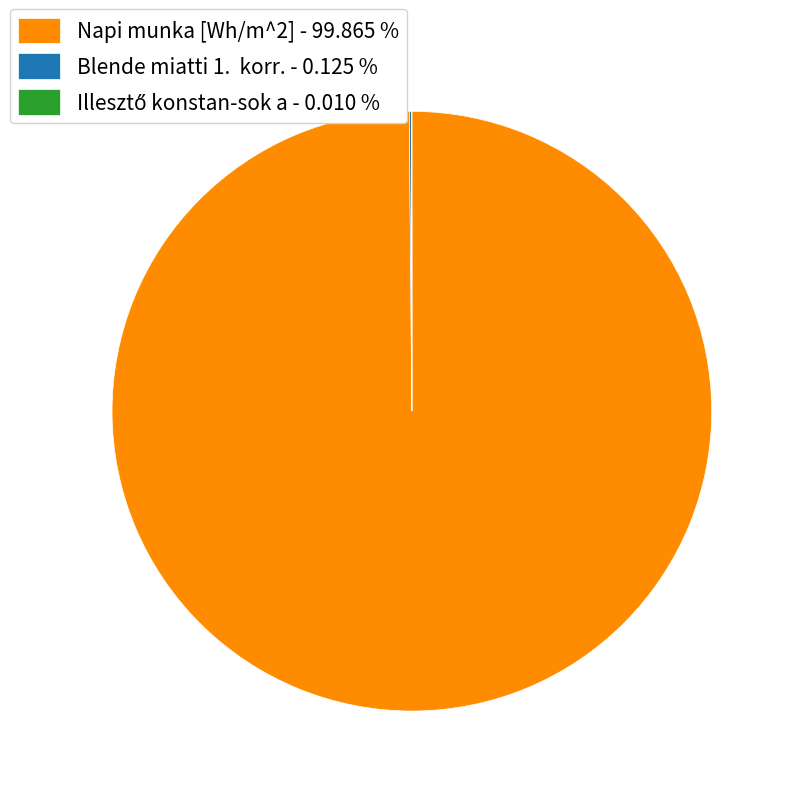

Which category has the biggest portion of the pie?

Napi munka [Wh/m^2]